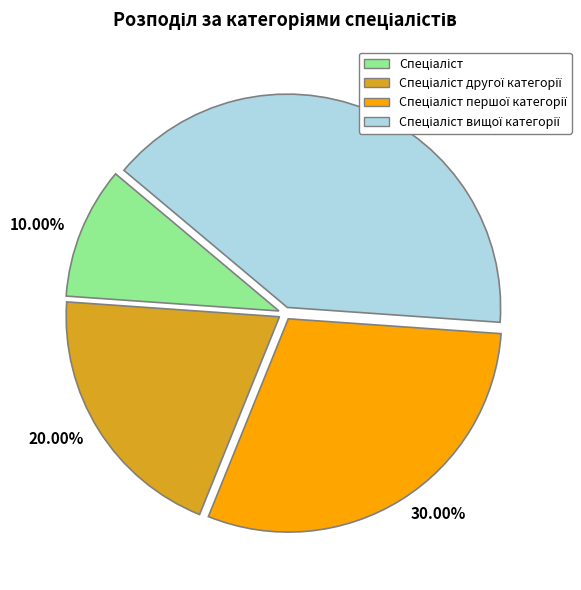

To the nearest percent, what is the difference between the largest and smallest slice percentages?

30%